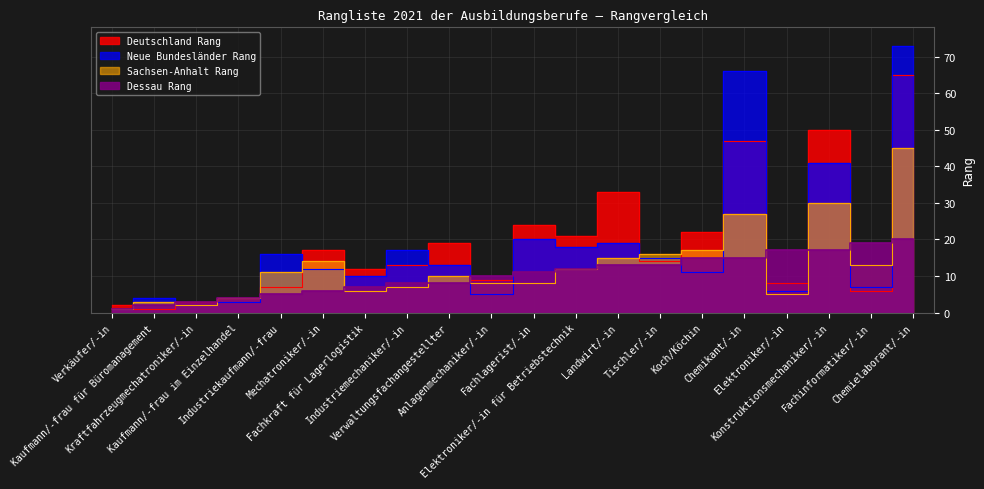

Between Fachinformatiker/-in and Verkäufer/-in, which is larger?

Fachinformatiker/-in